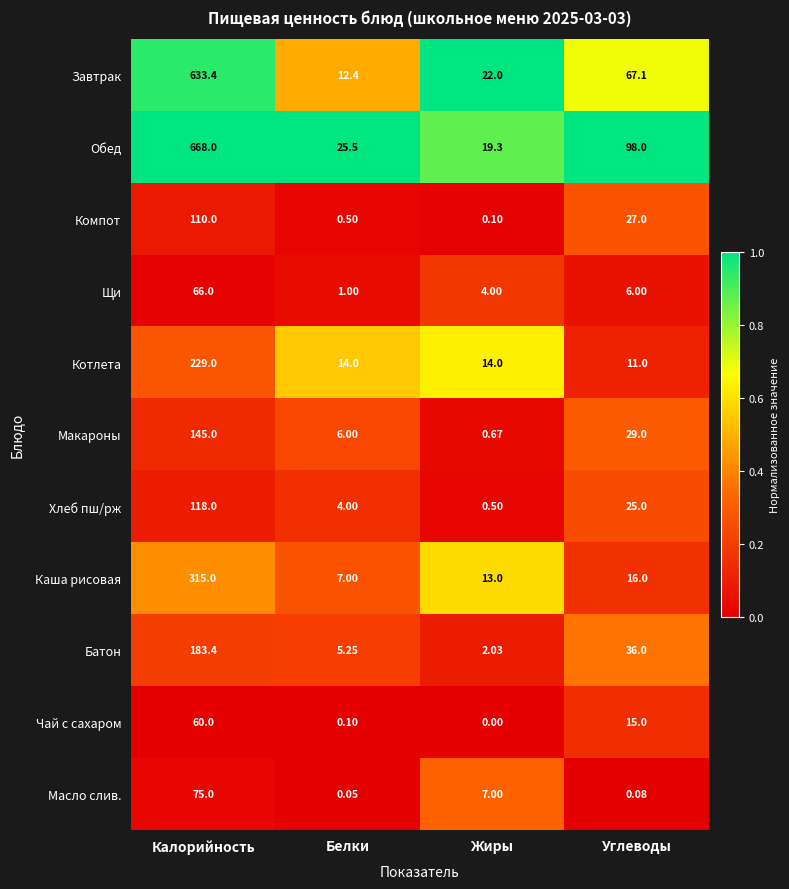

At which label does Макароны reach its peak?

Калорийность